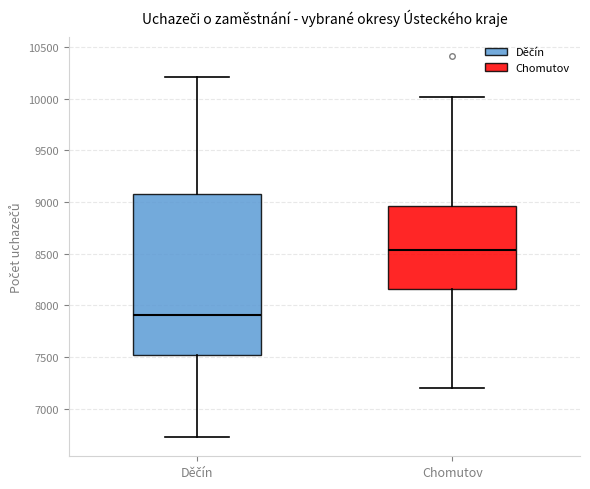

Reading left to right, transcribe this box plot: for each box, give where its median line is, the range the box spans, and where its two whiskers end, as read against the y-axis. The values are not printed on the chart, so give them approximately, as read against the axis.

Děčín: median 7900, box 7500 to 9050, whiskers 6700 to 10200
Chomutov: median 8550, box 8150 to 8950, whiskers 7200 to 10000